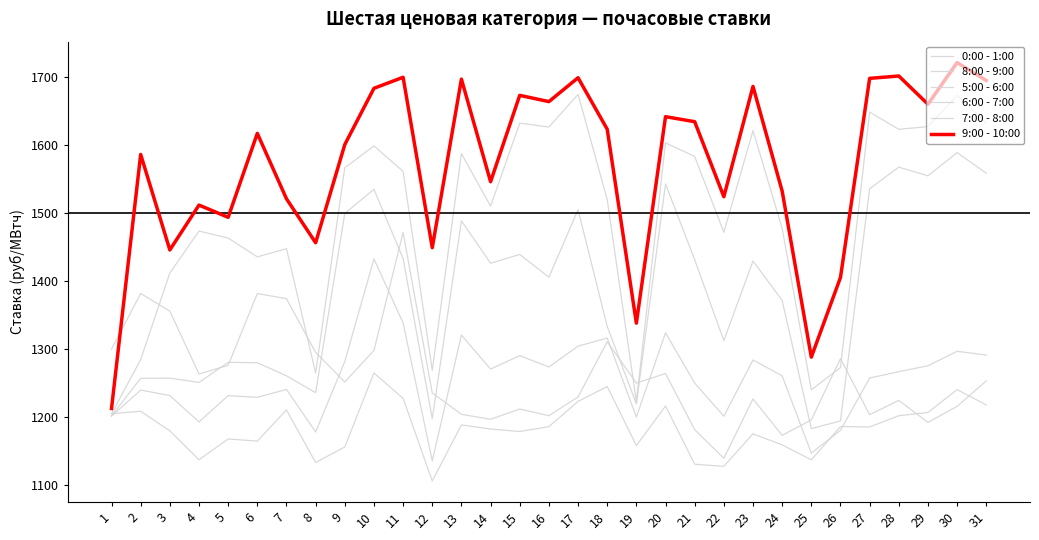

Is this an area chart (filled region under the line)?

No